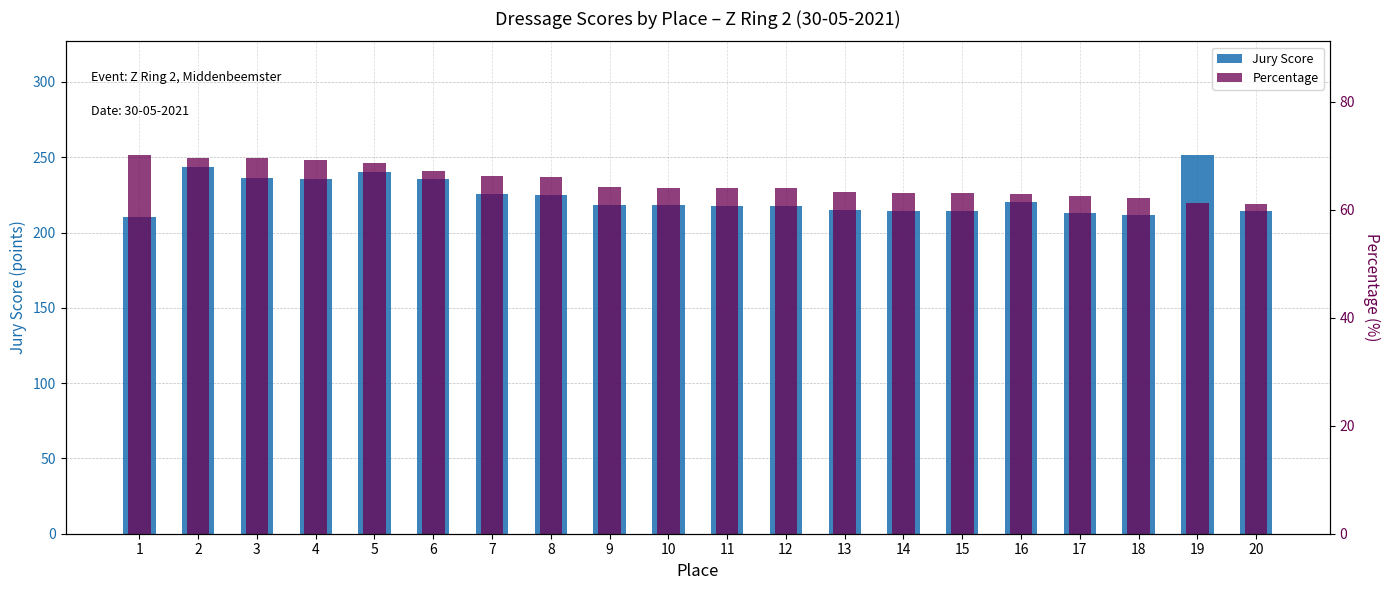

Reading left to right, transcribe all the data shown in this chart.

Jury Score: 210.5	243.5	236.5	235.5	240.5	235.5	225.5	225.0	218.5	218.0	217.5	217.5	215.0	214.5	214.5	220.5	213.0	211.5	251.5	214.0
Percentage: 70.2	69.6	69.6	69.3	68.7	67.3	66.3	66.2	64.3	64.1	64.0	64.0	63.2	63.1	63.1	63.0	62.6	62.2	61.3	61.1